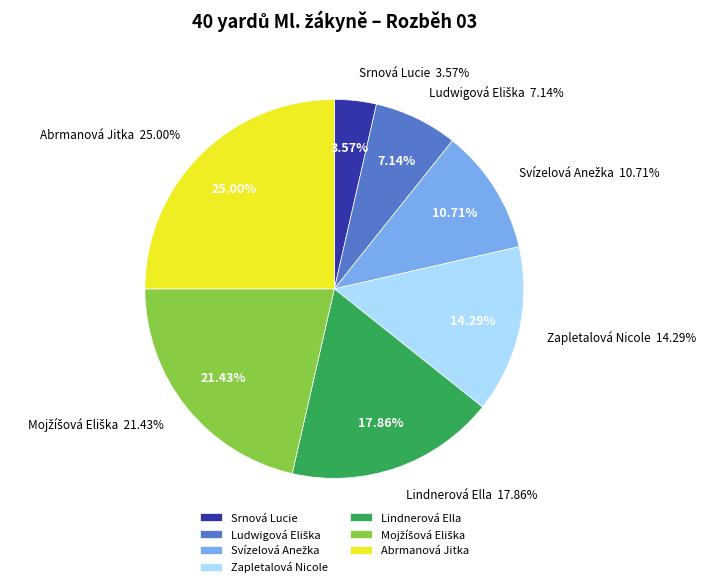

Between Ludwigová Eliška and Svízelová Anežka, which is larger?

Svízelová Anežka